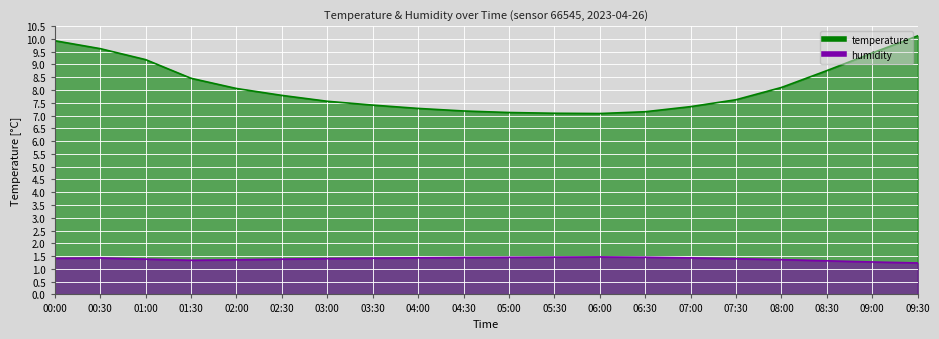

Which label corresponds to the smallest value in the chart?

09:30